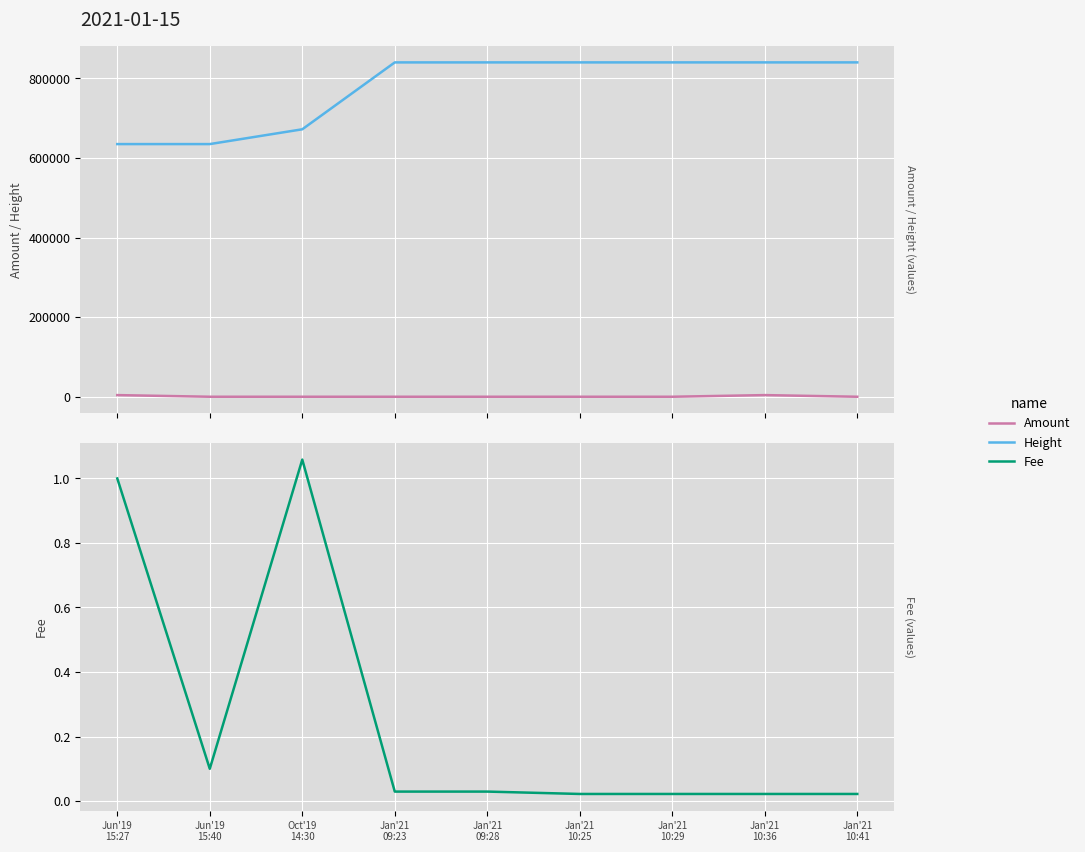

True or false: Height and Amount intersect in this chart.

False